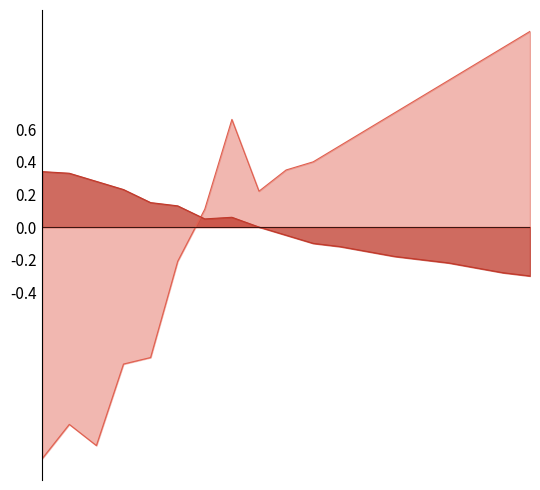

Which series has the largest total across all categories?

humidity